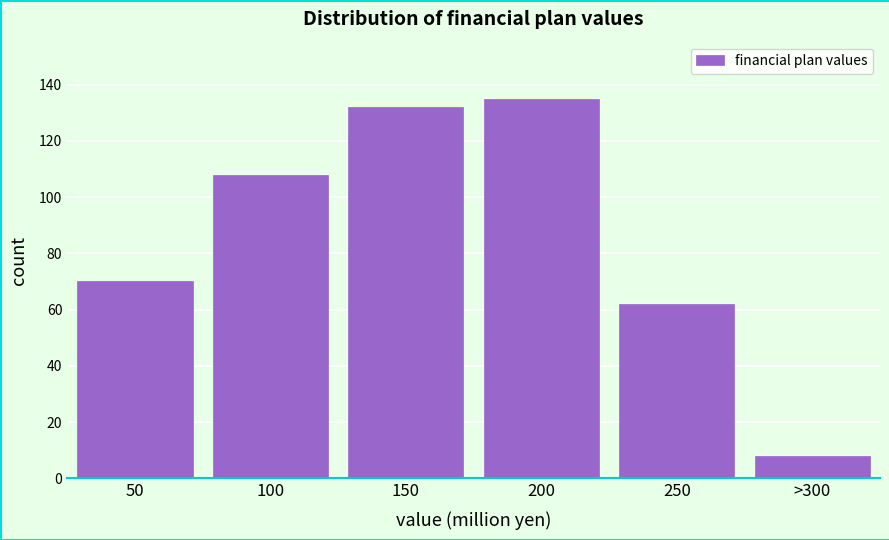

Reading right to left, what are all the values shown in this chart?

8	62	135	132	108	70